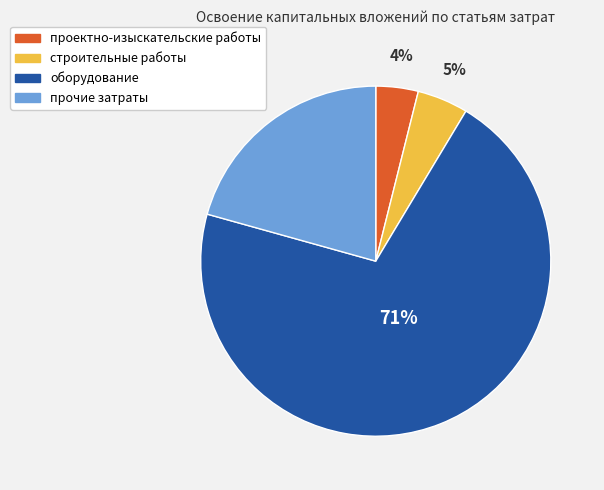

To the nearest percent, what percentage of the pie is строительные работы?

5%